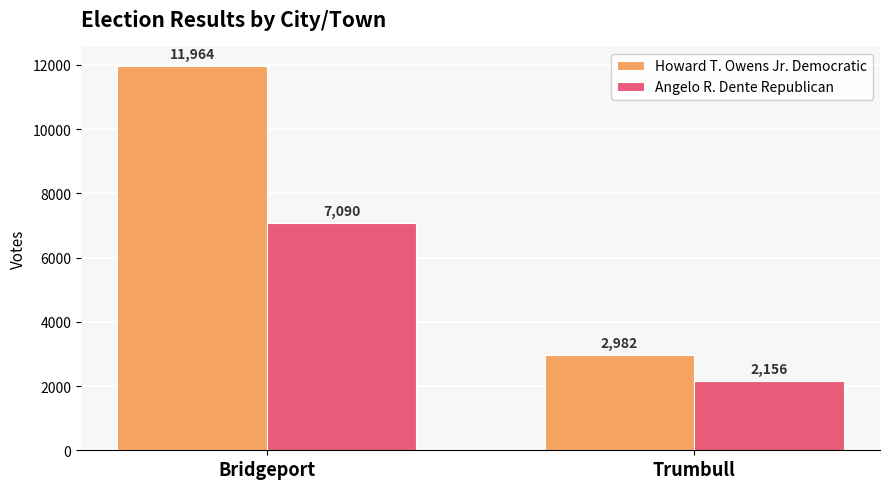

What are all the series names shown in the legend?

Howard T. Owens Jr. Democratic, Angelo R. Dente Republican